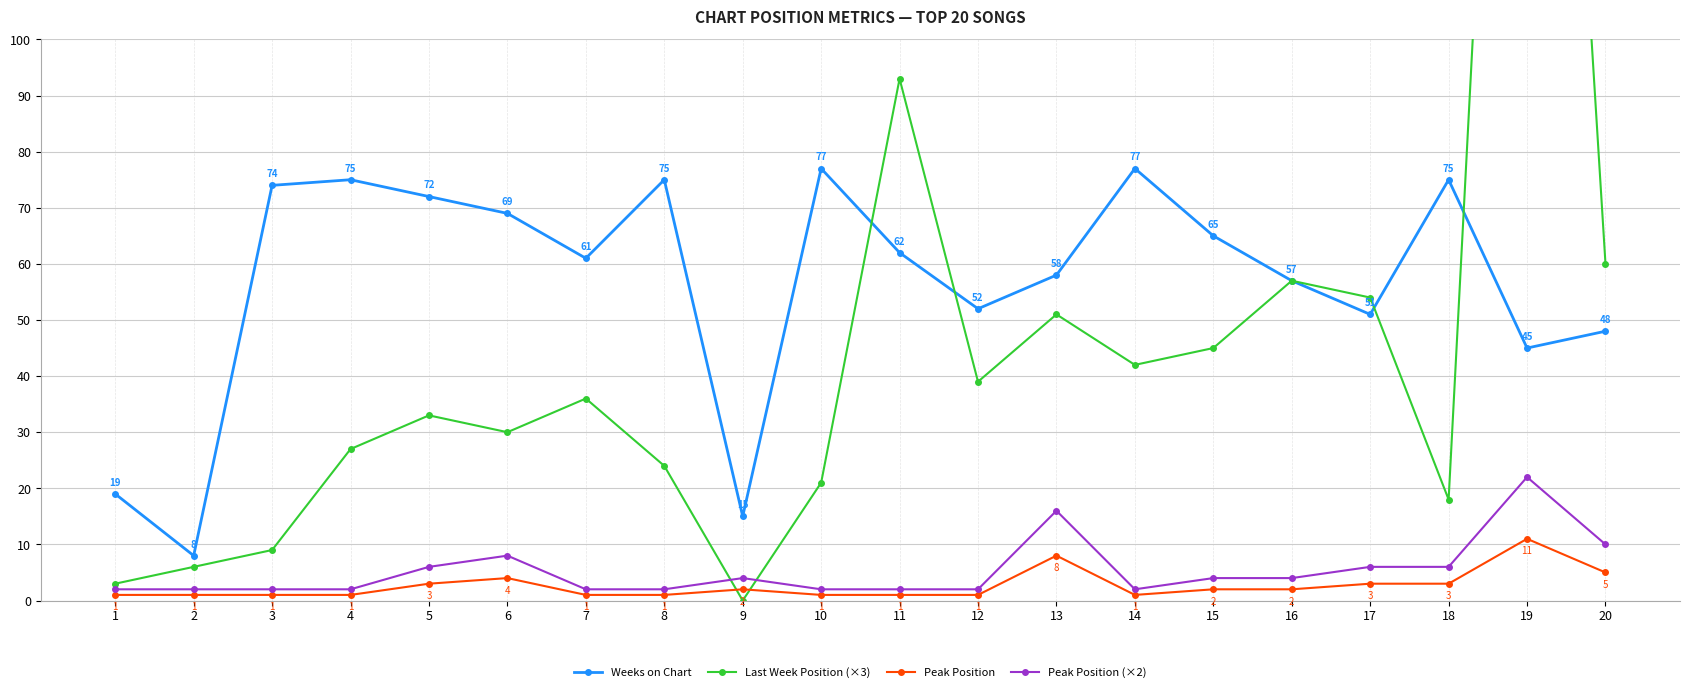

What is the maximum value shown in the chart?

285